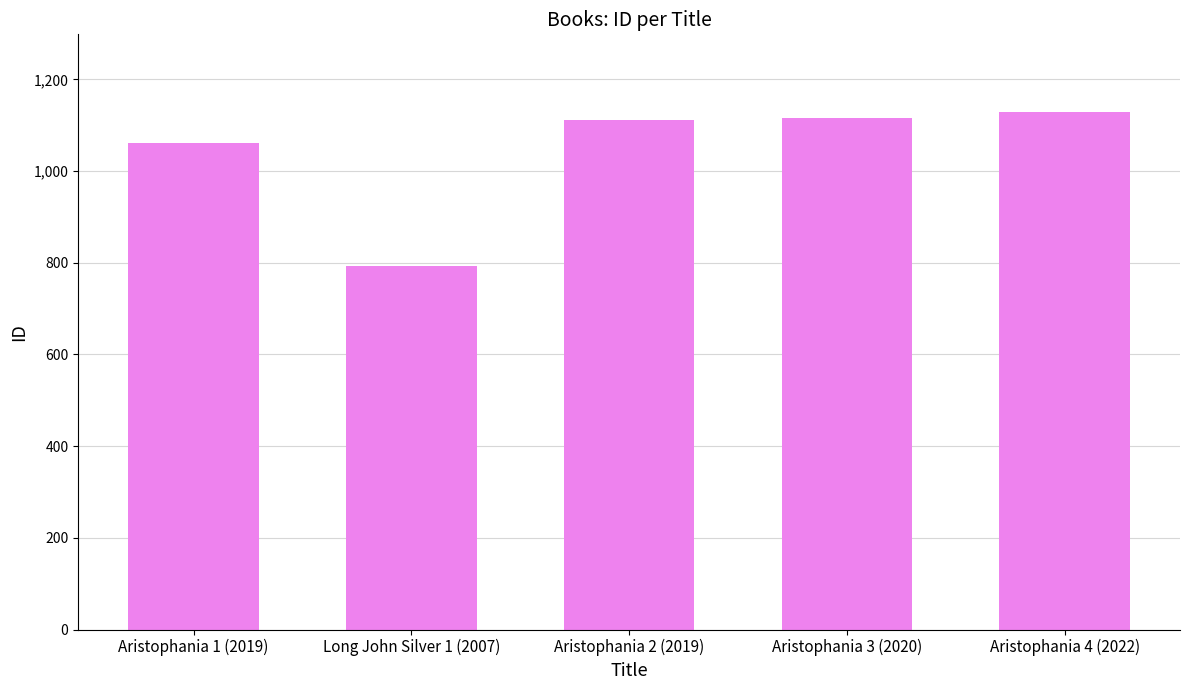

How many data points does each series have?

5